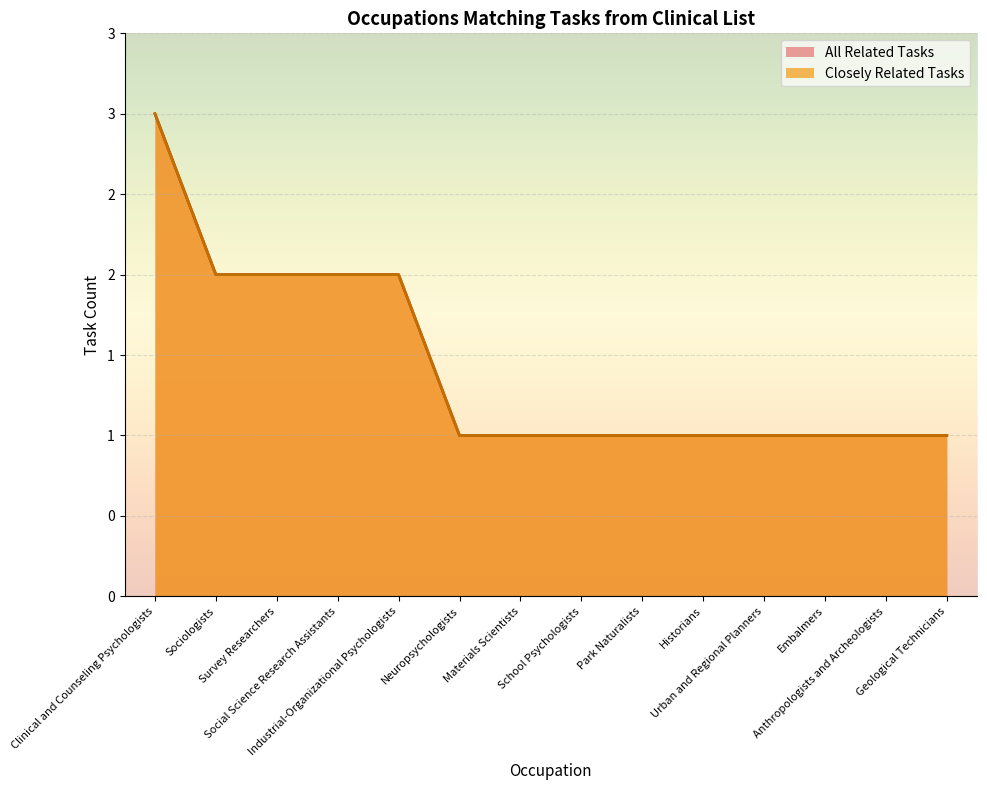

Does the chart display data point markers on the line(s)?

No